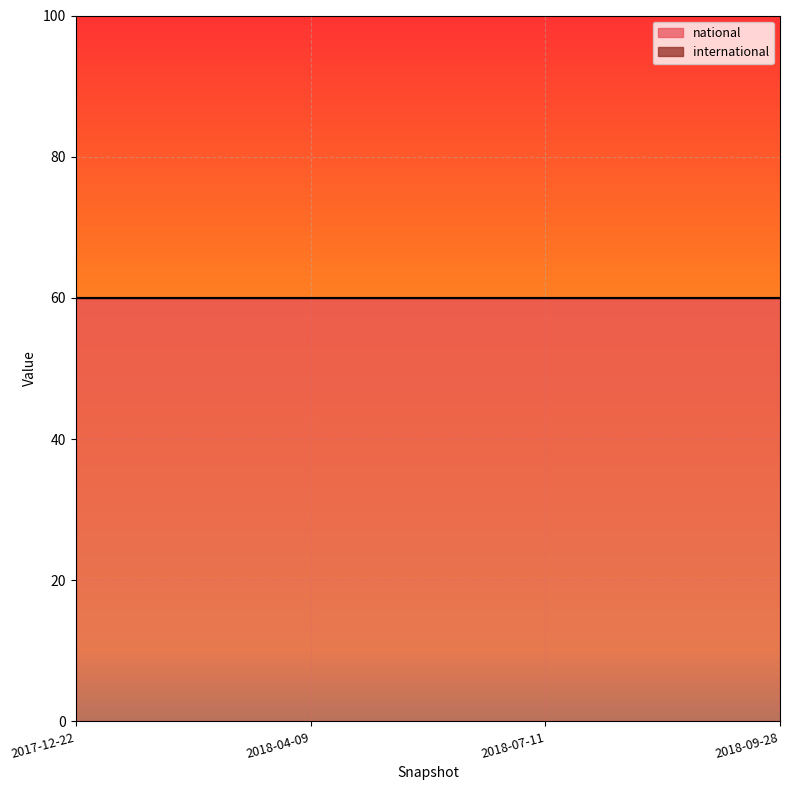

What is the label of the 2nd point from the left?

2018-04-09